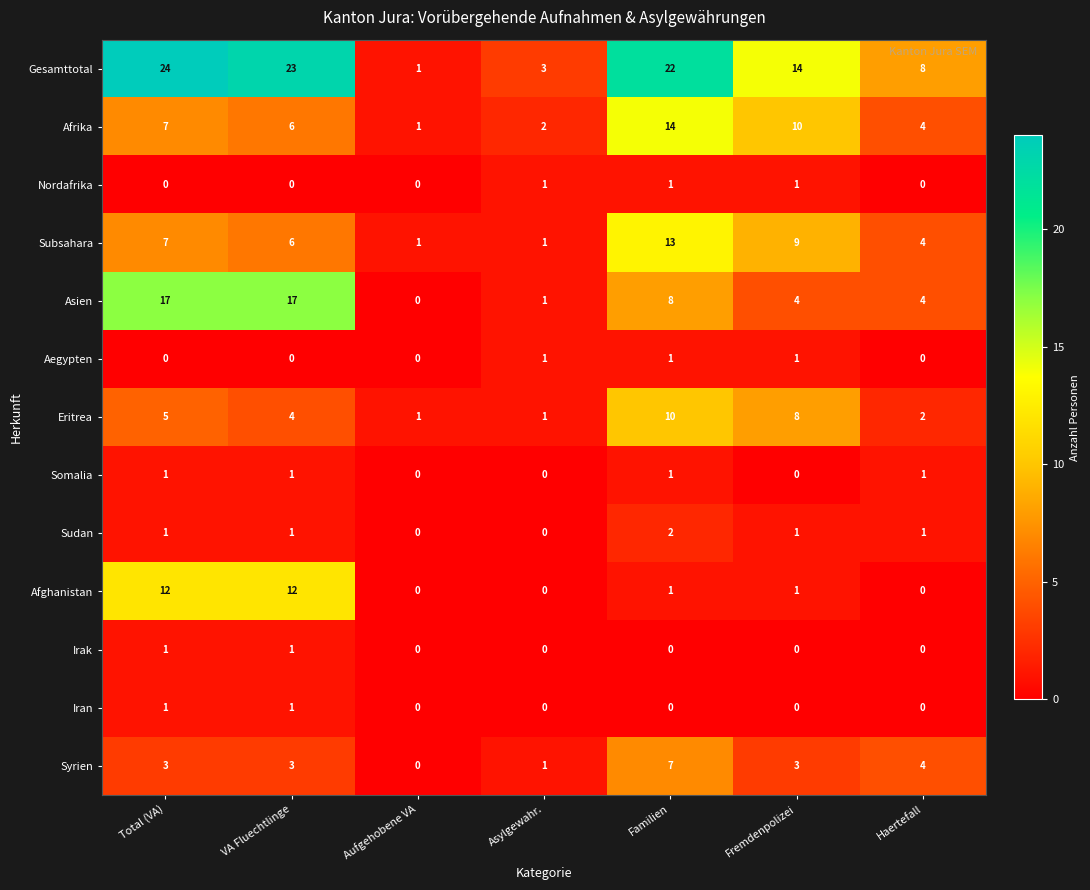

How many Irak values are between 0 and 1?

7